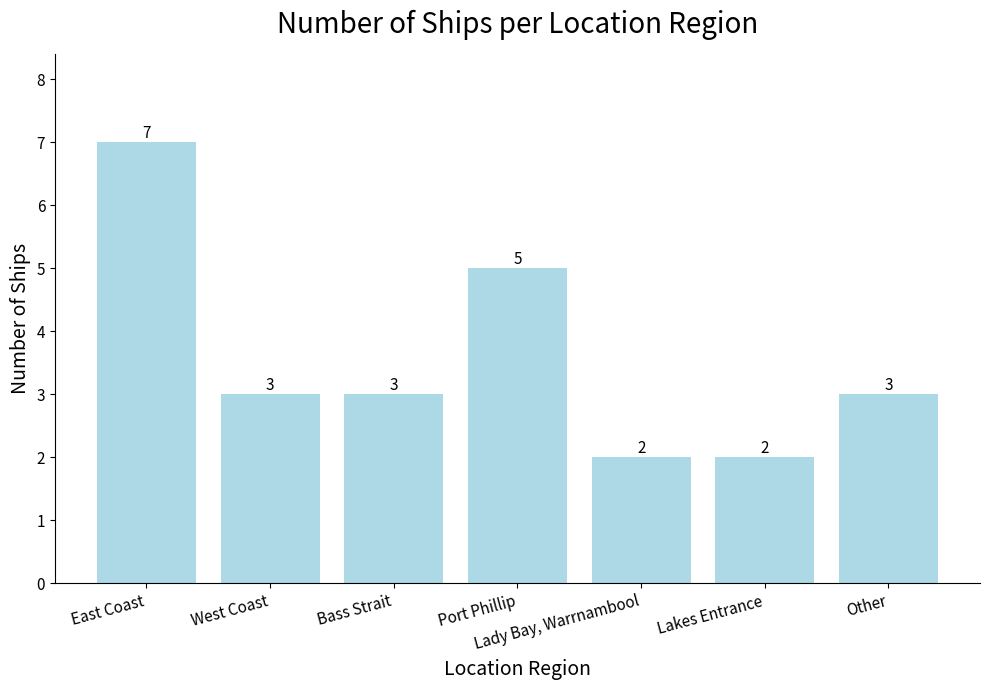

What is the change in value from East Coast to Other?

-4